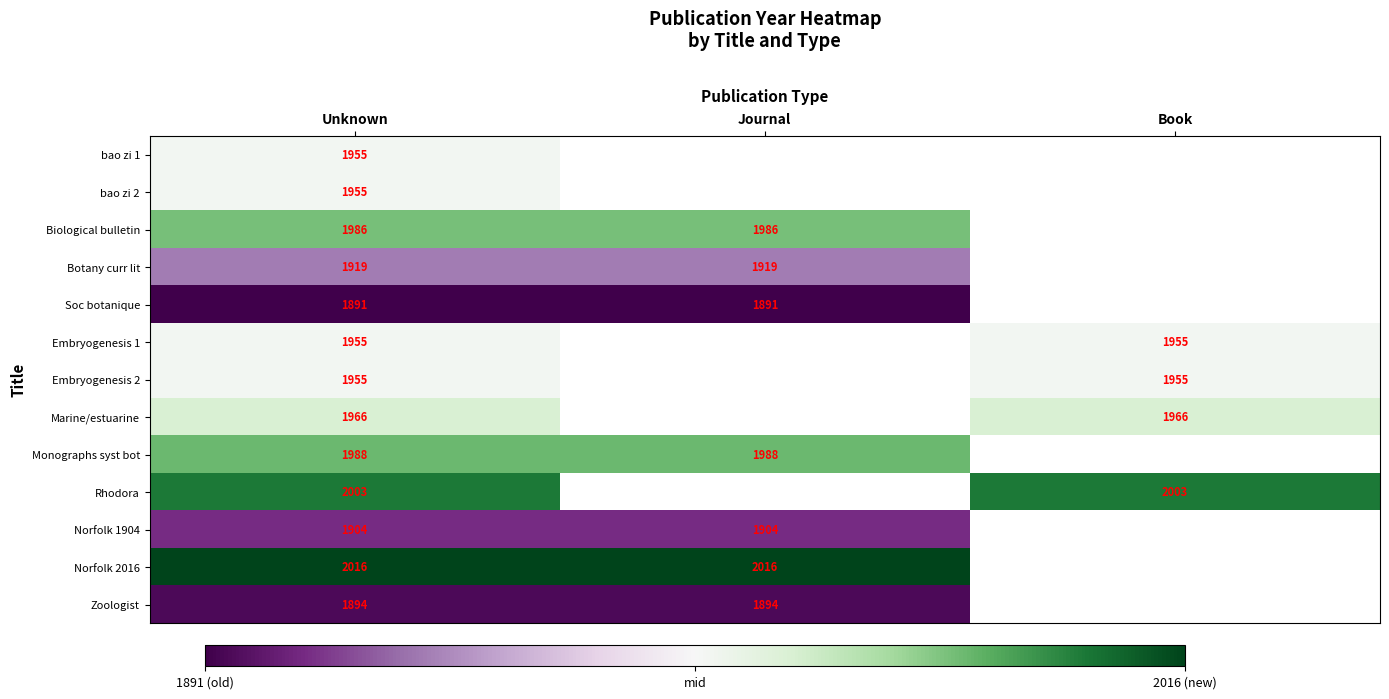

Is the value of Embryogenesis 1 at Book greater than the value of Biological bulletin at Journal?

No